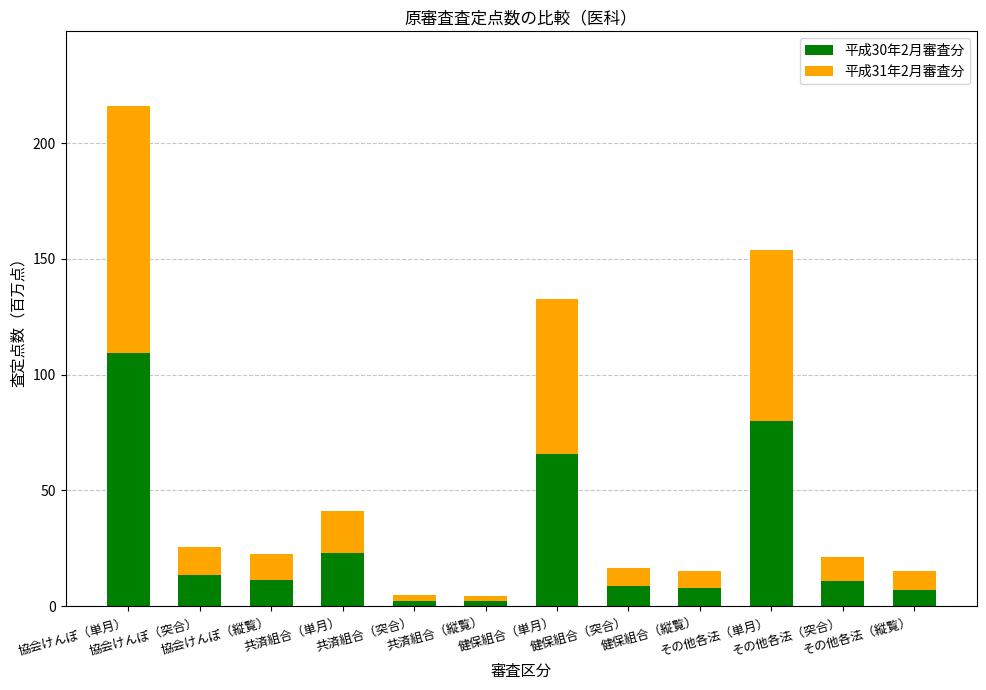

Which series has the widest spread of values?

平成30年2月審査分